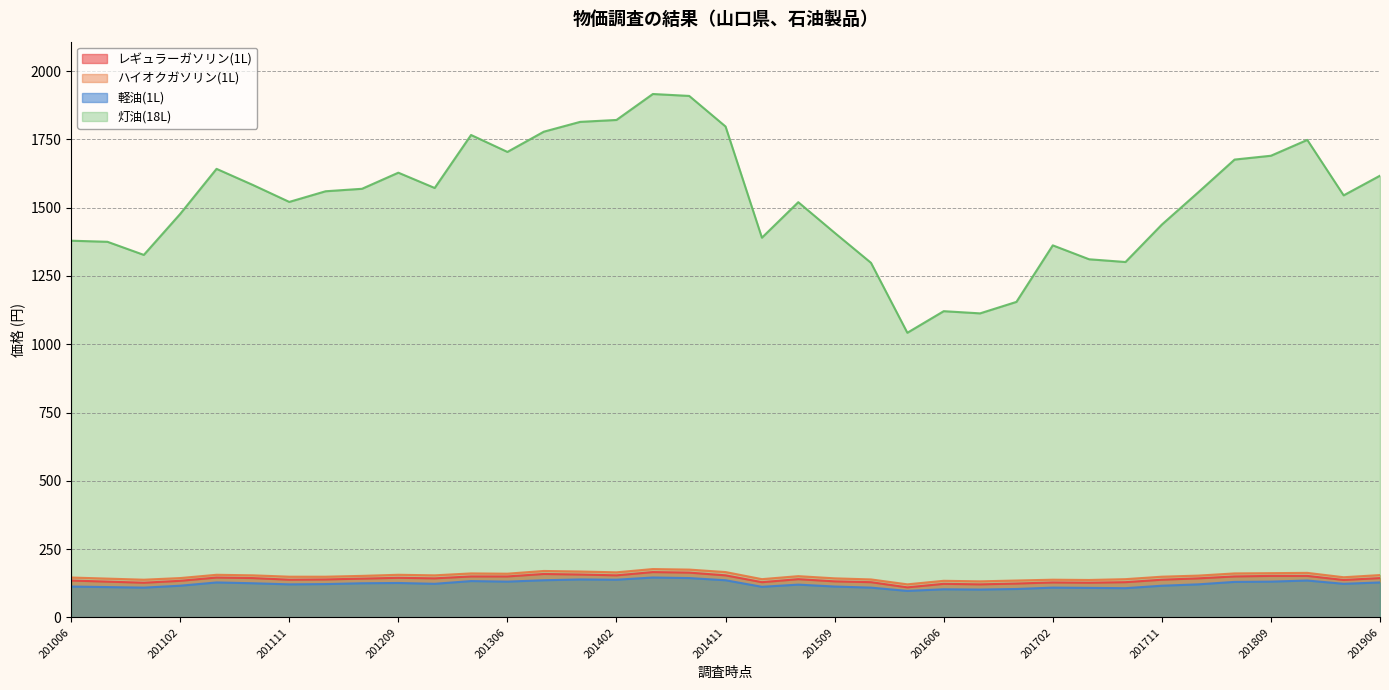

Rank the series at 201111 from lowest to highest value.

軽油(1L), レギュラーガソリン(1L), ハイオクガソリン(1L), 灯油(18L)